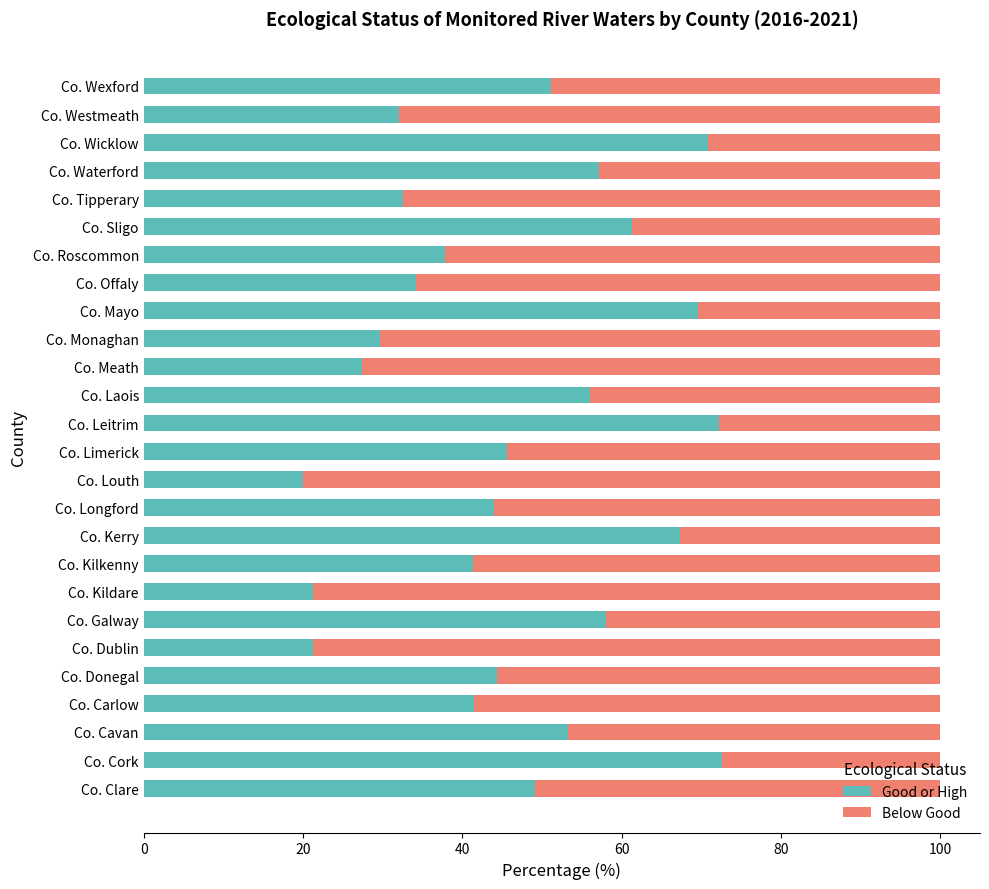

What is the difference between the maximum and minimum values in the Good or High series?

52.6